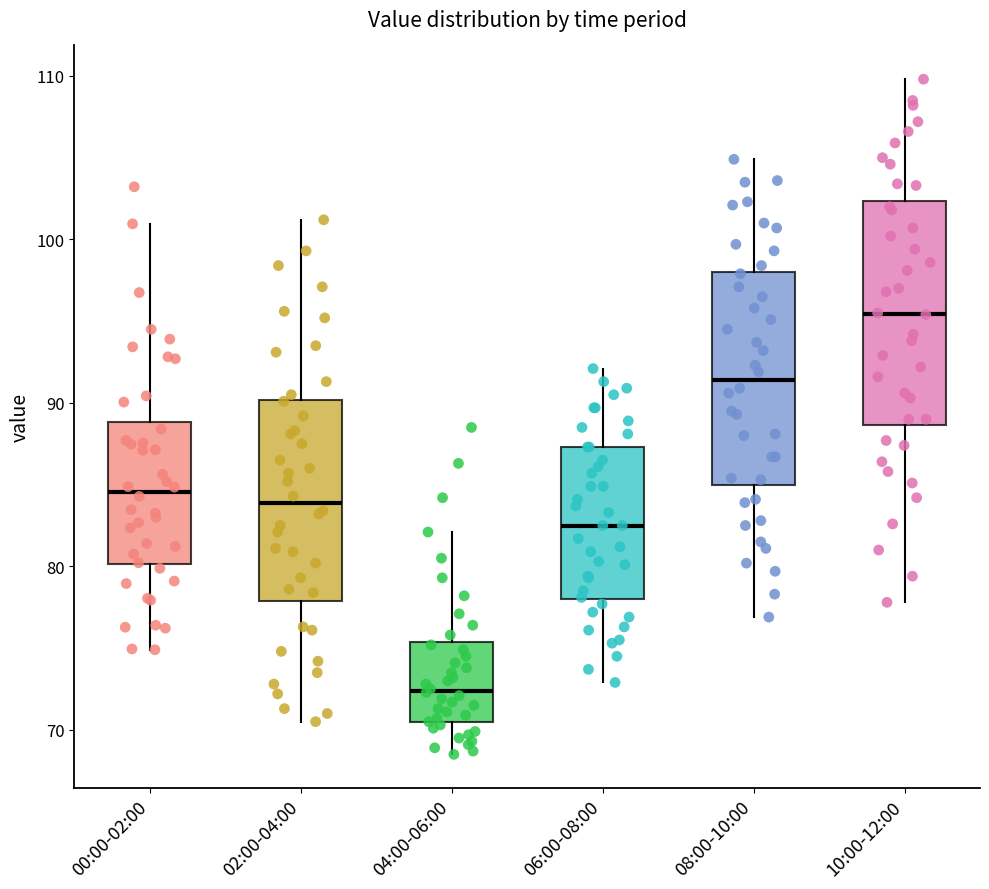

Reading left to right, transcribe this box plot: for each box, give where its median line is, the range the box spans, and where its two whiskers end, as read against the y-axis. The values are not printed on the chart, so give them approximately, as read against the axis.

00:00-02:00: median 85, box 80 to 89, whiskers 75 to 101
02:00-04:00: median 84, box 78 to 90, whiskers 71 to 101
04:00-06:00: median 72, box 70 to 75, whiskers 69 to 82
06:00-08:00: median 83, box 78 to 87, whiskers 73 to 92
08:00-10:00: median 91, box 85 to 98, whiskers 77 to 105
10:00-12:00: median 95, box 89 to 102, whiskers 78 to 110